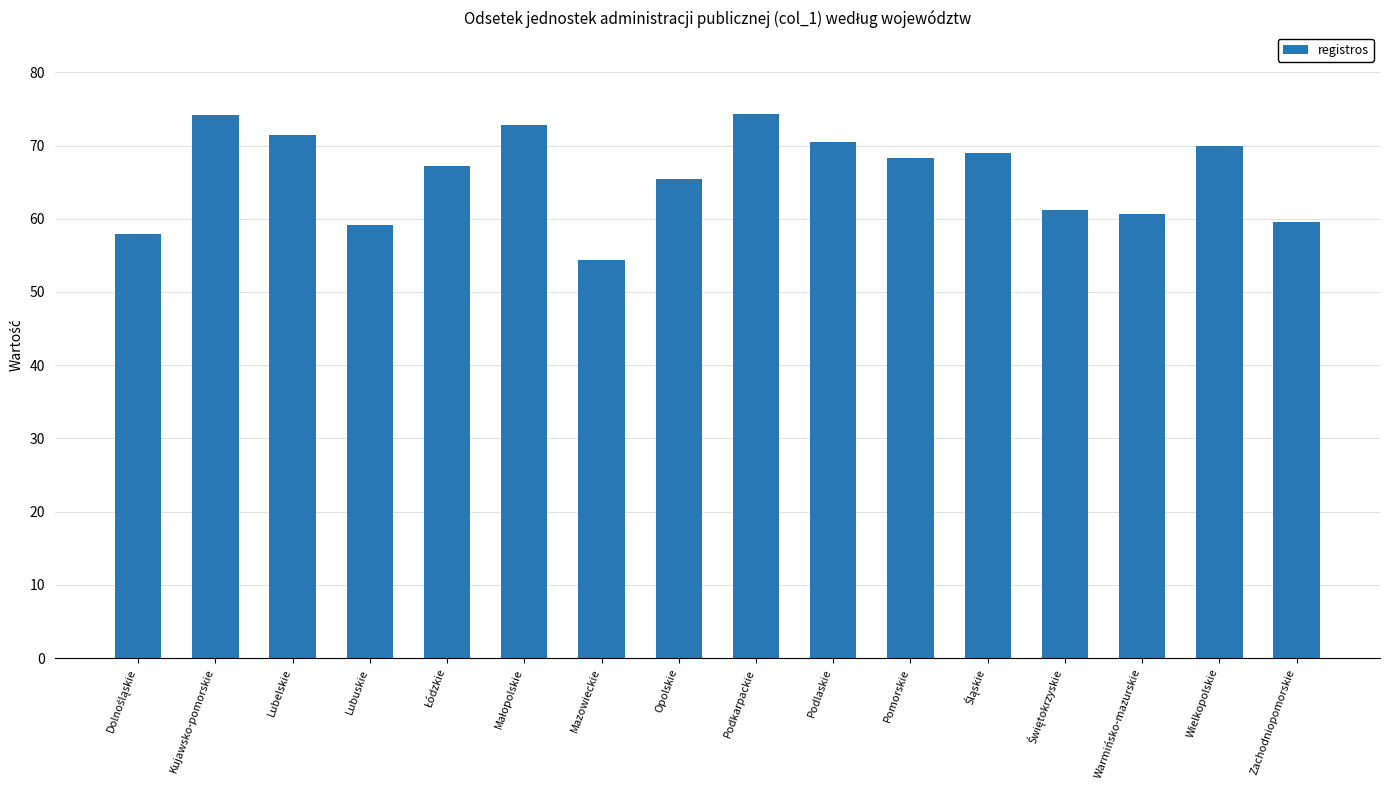

Is it true that the value at Wielkopolskie is 26.4?

False